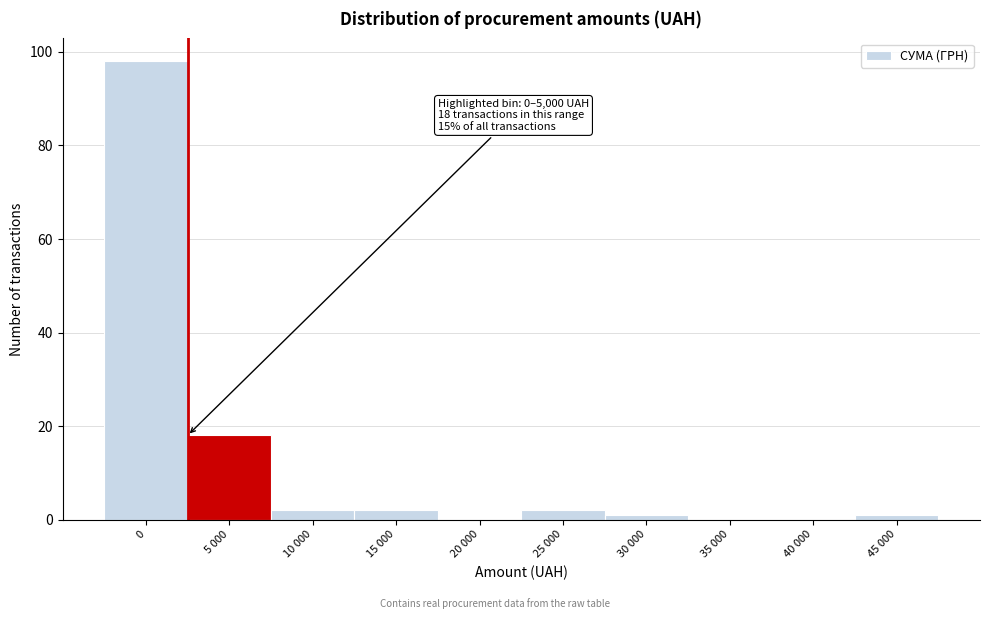

Reading left to right, list all the values displayed in this chart.

0=98	5 000=18	10 000=2	15 000=2	20 000=0	25 000=2	30 000=1	35 000=0	40 000=0	45 000=1